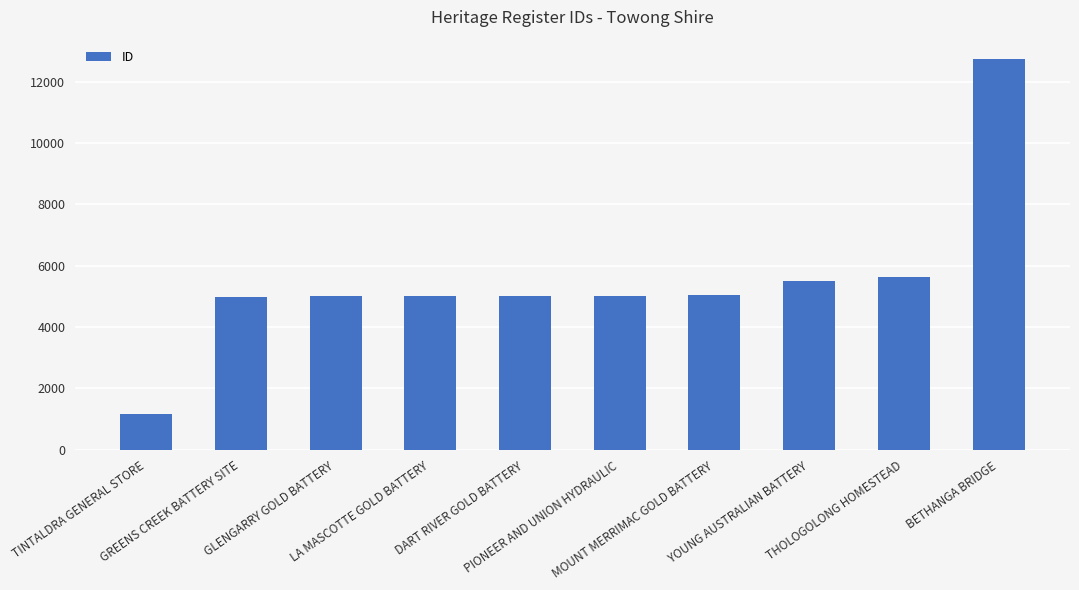

What is the difference between the maximum and minimum values?

11583